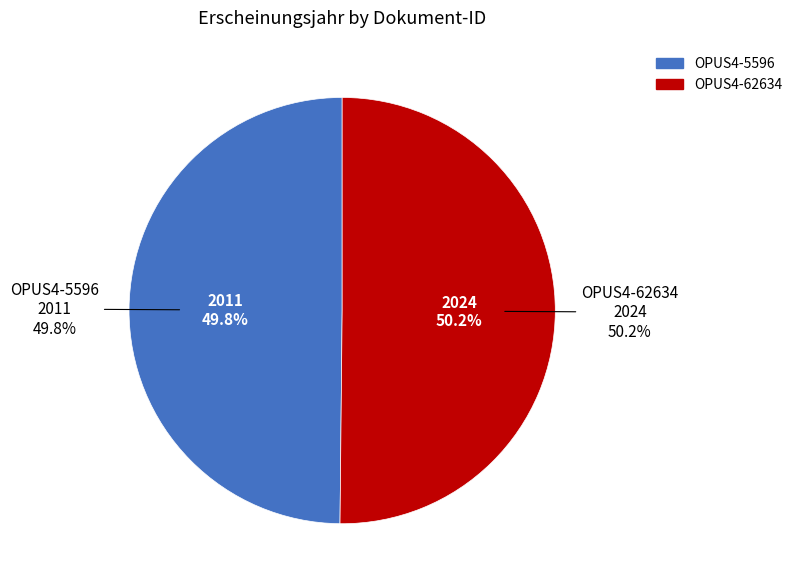

How many slices are in this pie chart?

2